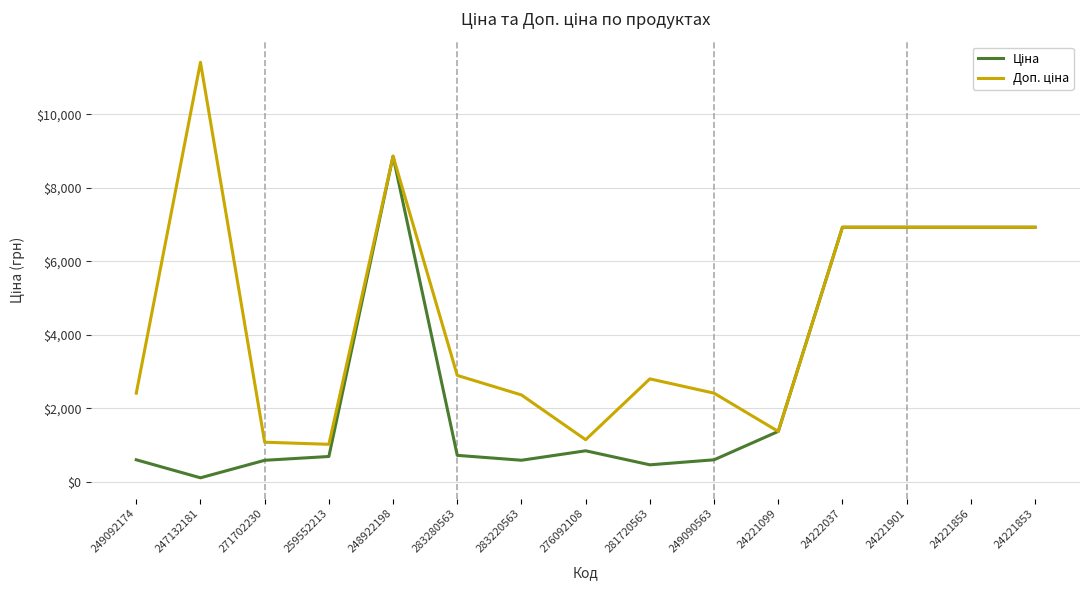

At which category is the sum across all series the highest?

248922198